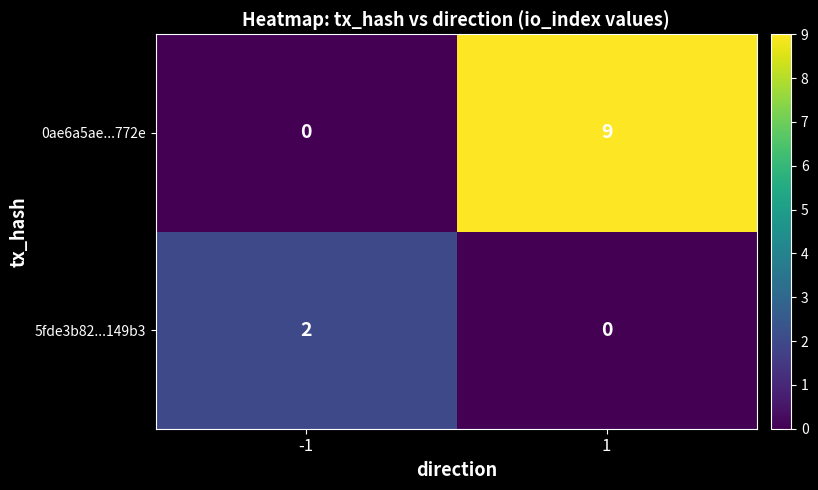

How many categories are shown in the chart?

2